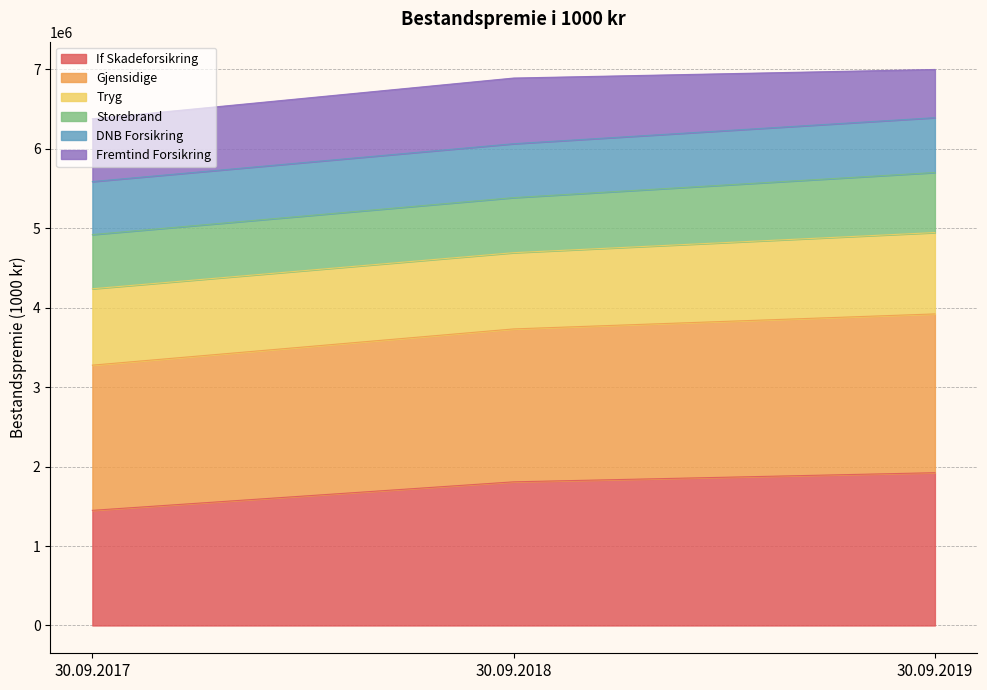

What are all the series names shown in the legend?

If Skadeforsikring, Gjensidige, Tryg, Storebrand, DNB Forsikring, Fremtind Forsikring